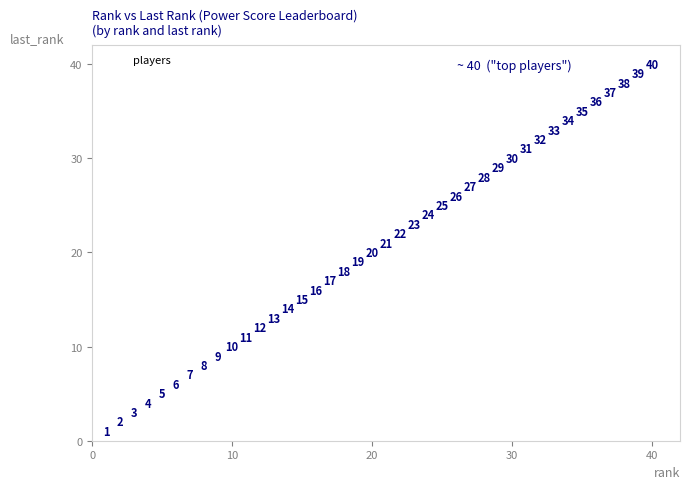

What Y value in the scatter plot is closest to 20?

20